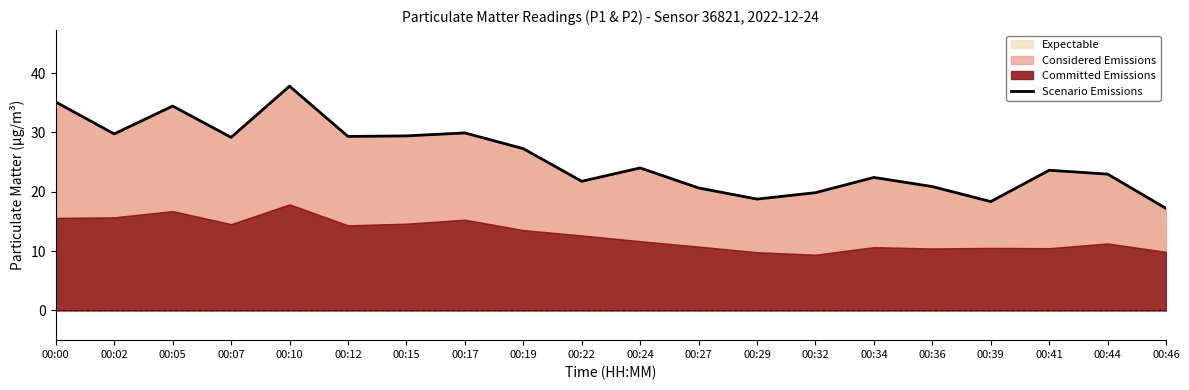

How many data points does each series have?

20